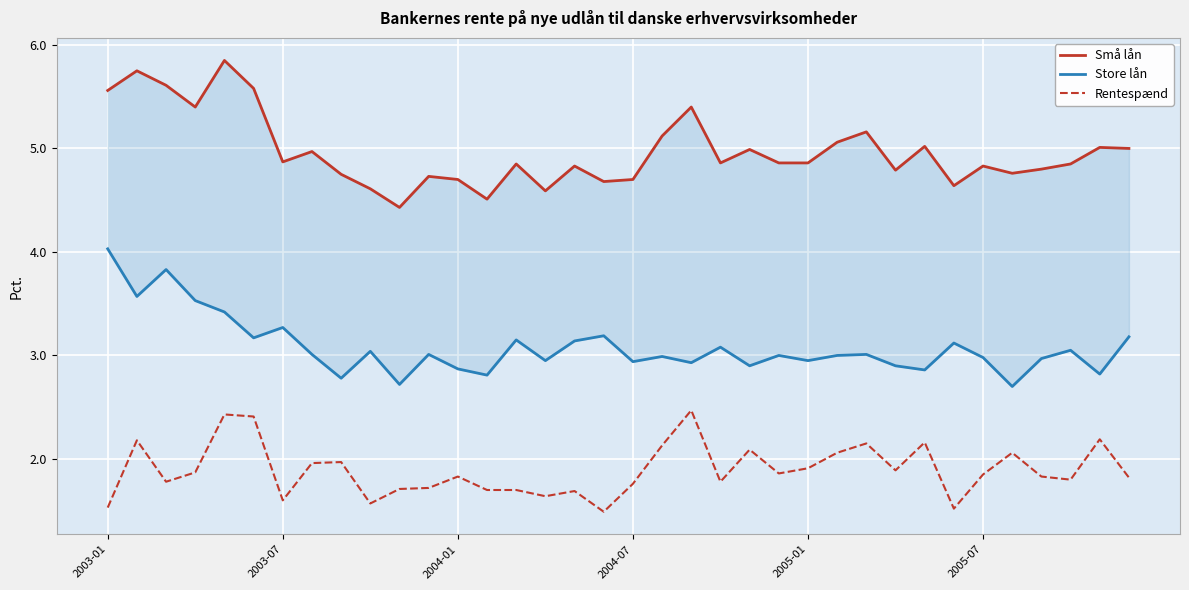

True or false: Store lån has a value of 2.1 at 14.

False